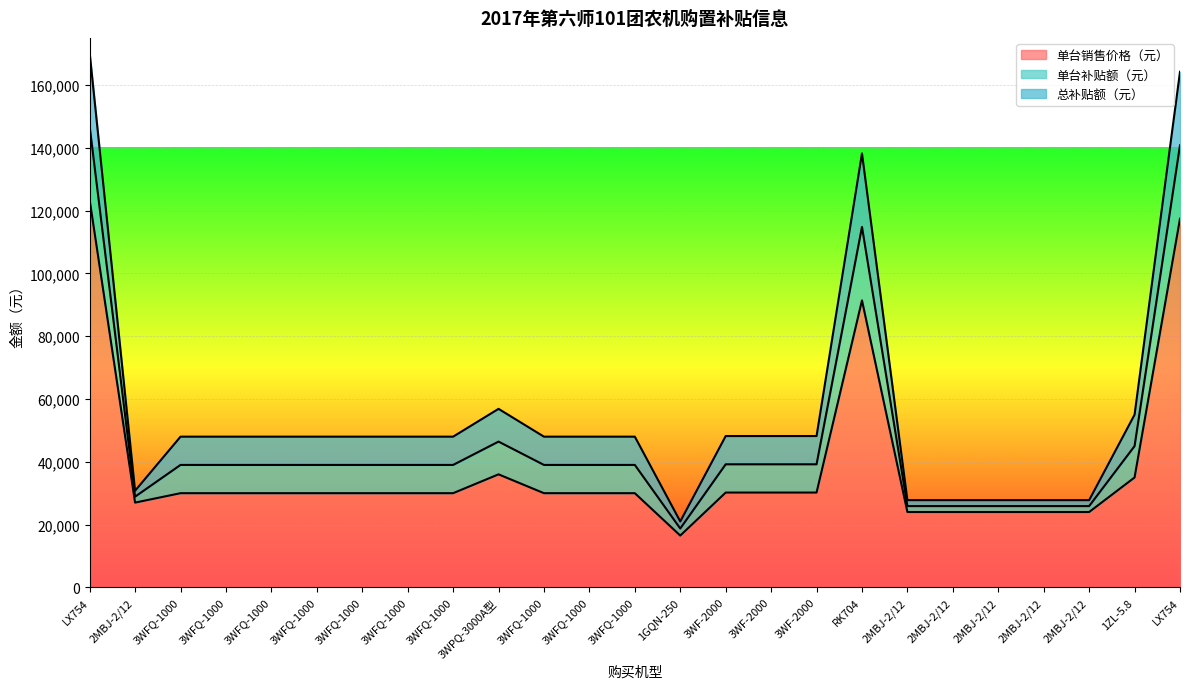

True or false: 单台补贴额（元） and 总补贴额（元） cross at least once.

False